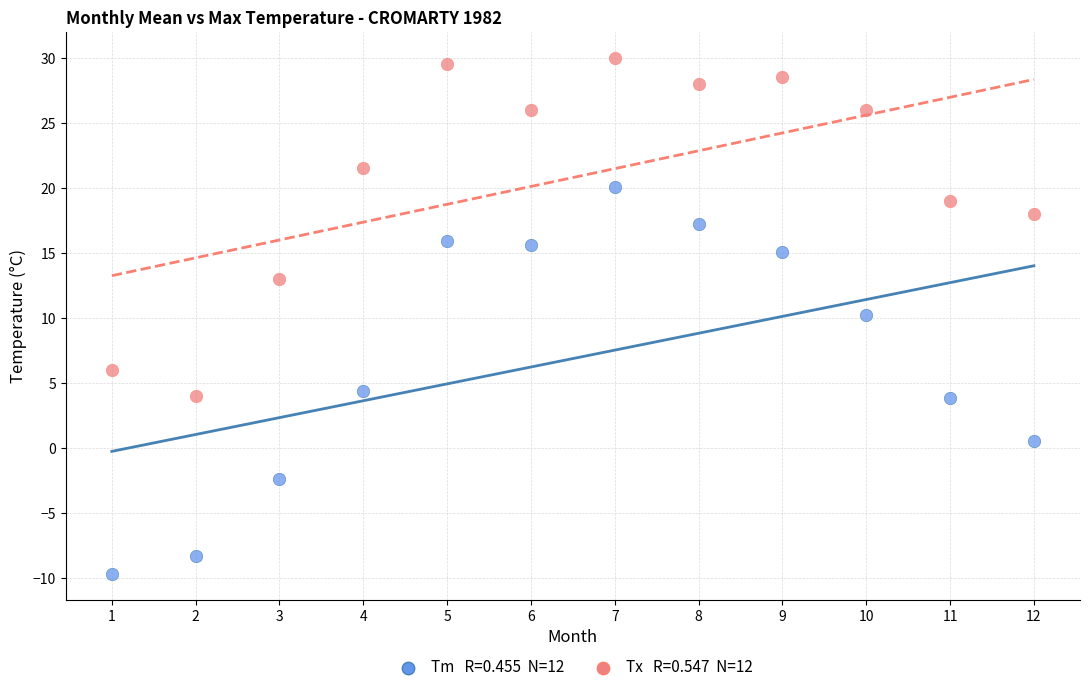

Across all data points, what is the range of X values (max minus min)?

11.0